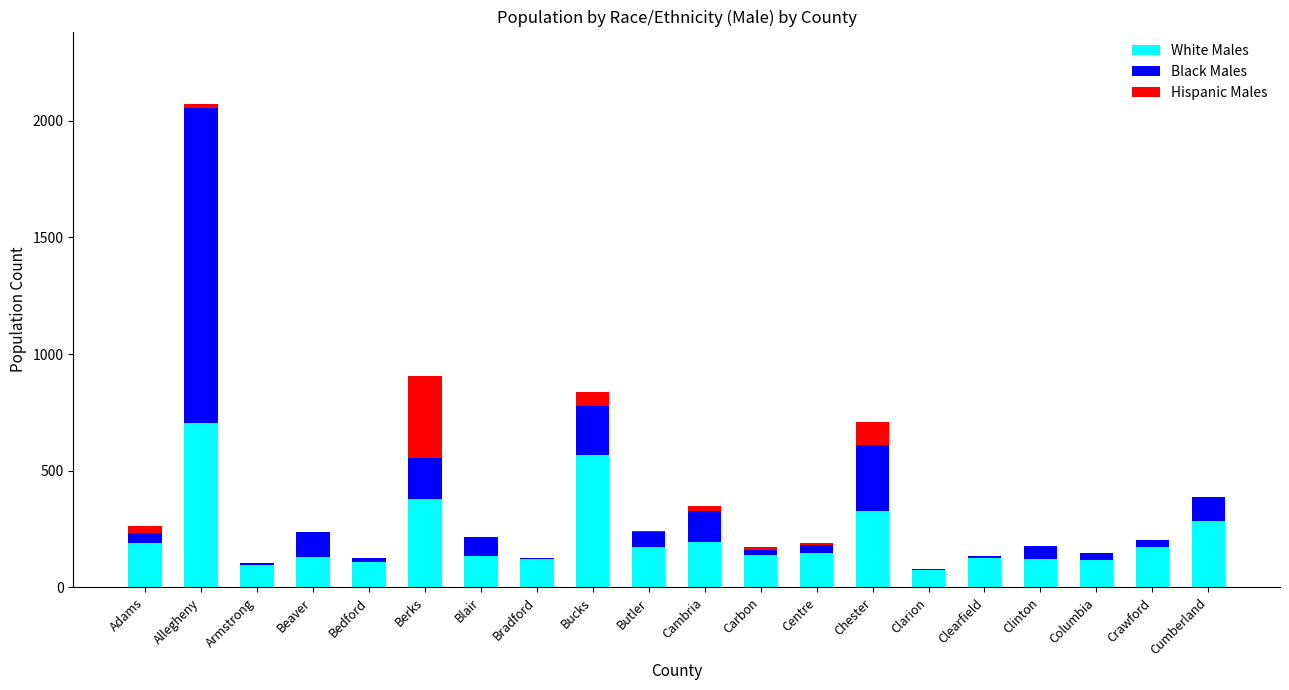

What is the total value across all series at Chester?

710